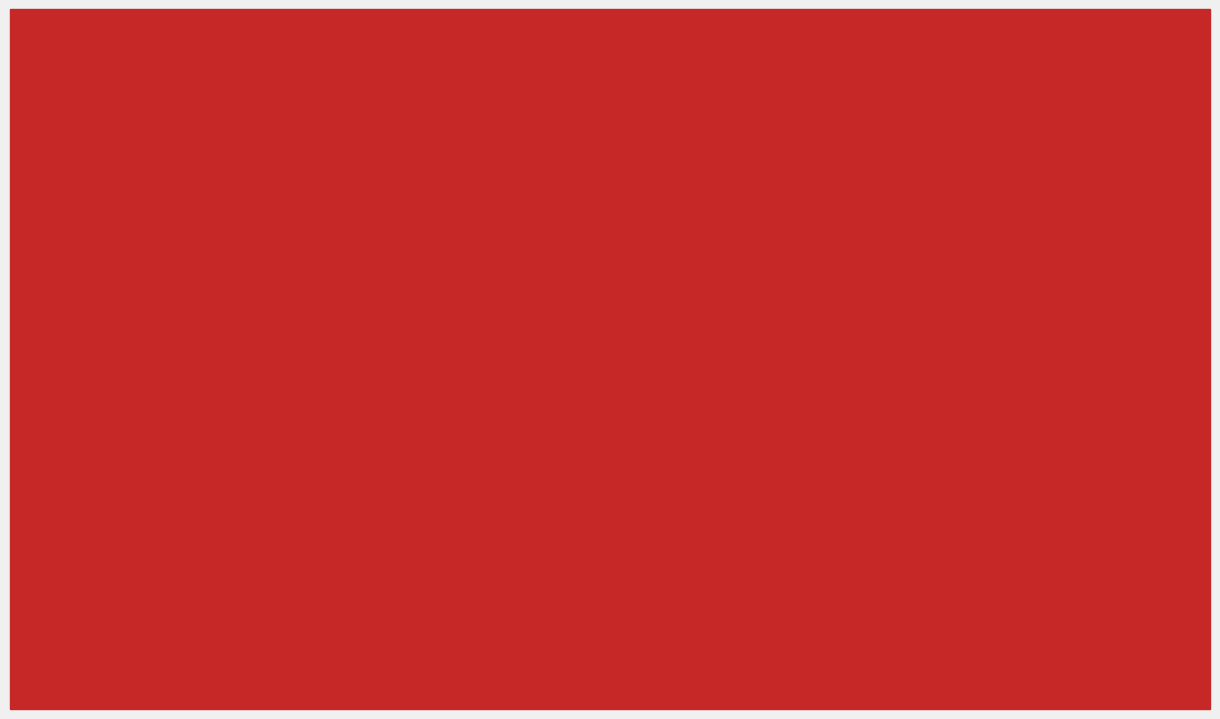

Reading right to left, what are all the values shown in this chart?

Код на категорията: 4.0	5.0	7.5	6.0	5.0
Пореден номер (средно): 12.0	4.0	24.8	15.0	6.0